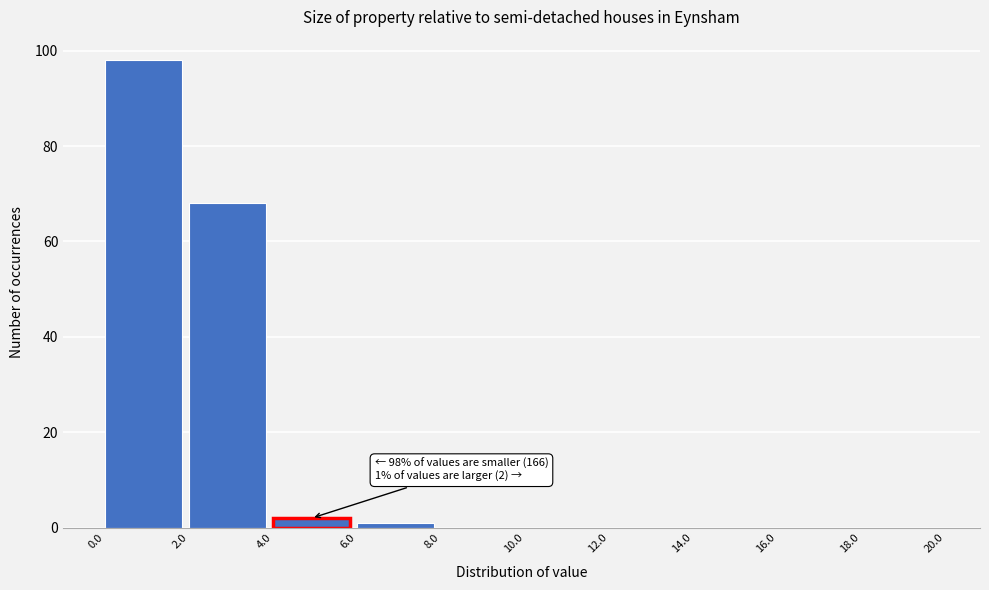

Over which range of the x-axis is the bar tallest?

0.0 to 2.0